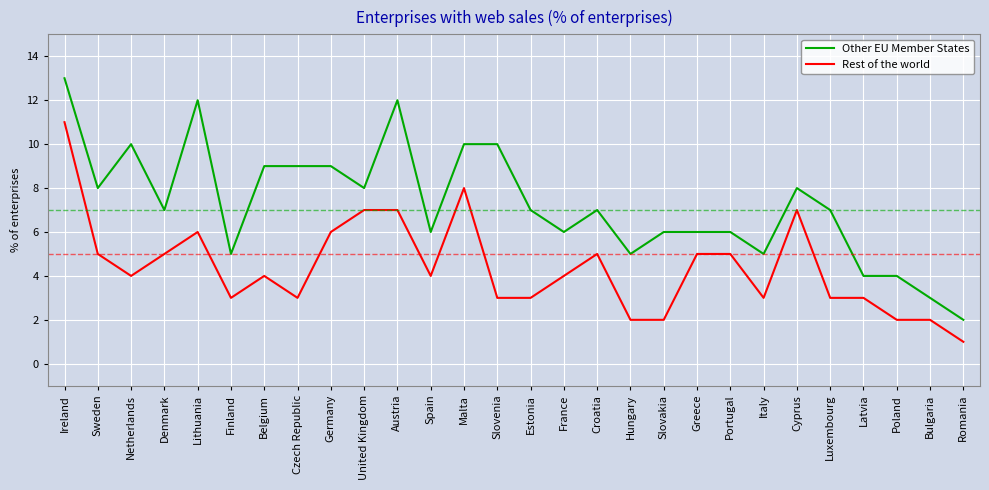

Which category has the lowest value in the Rest of the world series?

Romania